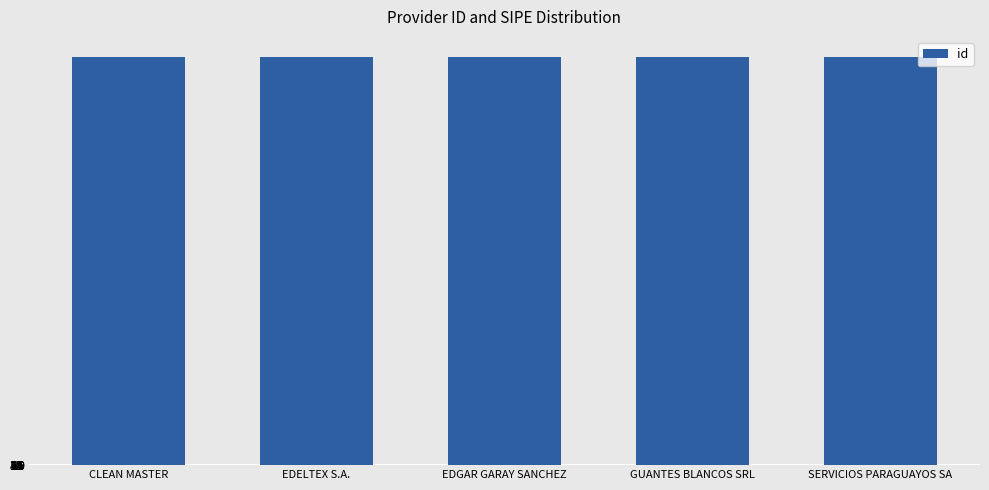

Is it true that the value at GUANTES BLANCOS SRL is 467301?

False